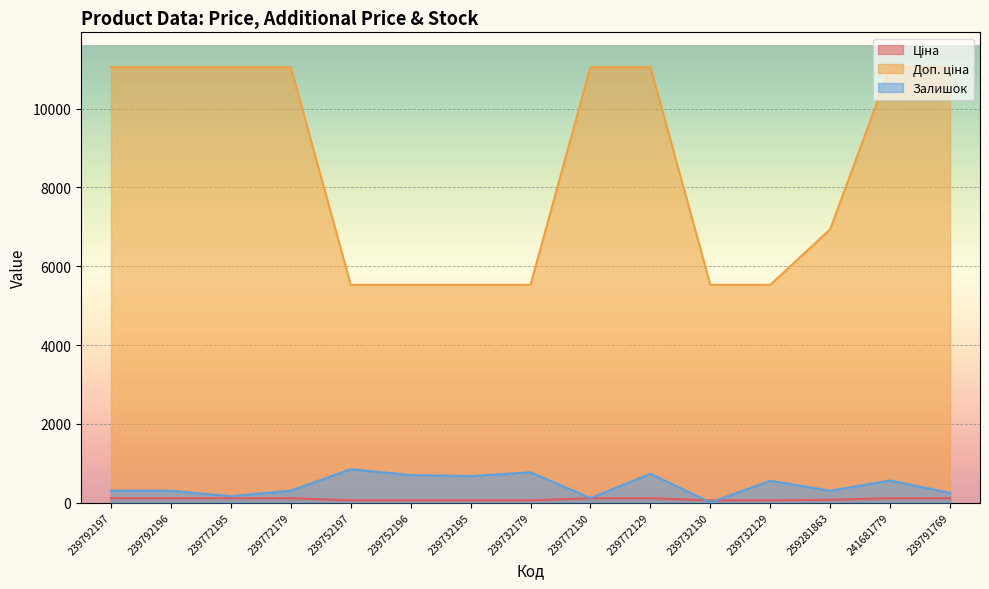

What is the smallest value displayed?

2.0